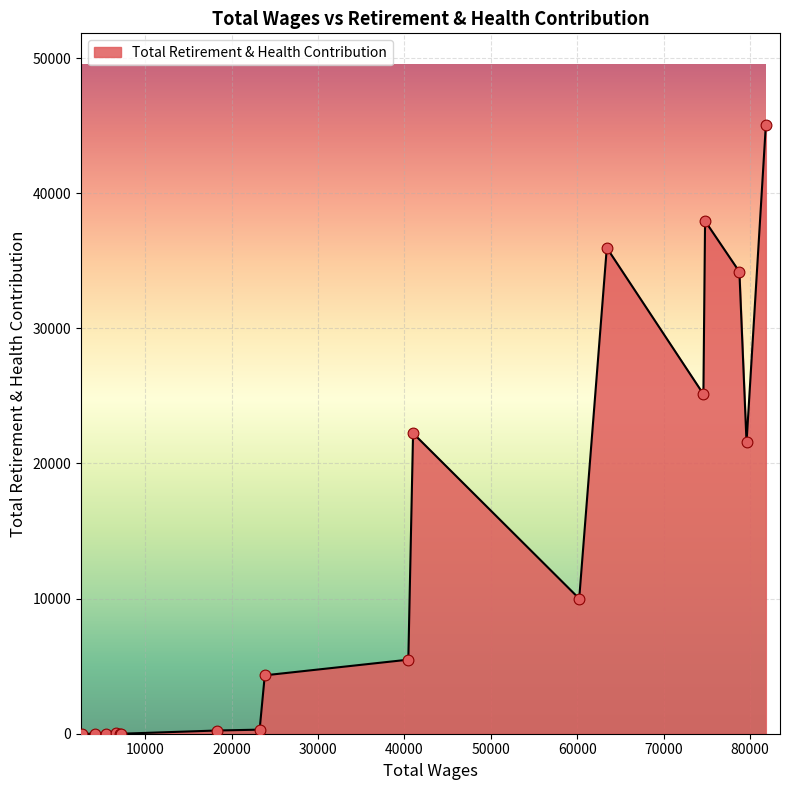

What is the difference between the maximum and minimum values?

45075